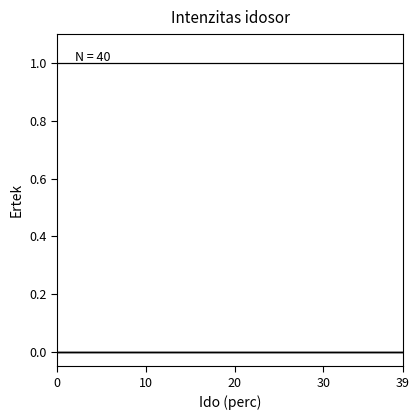

Does the chart have visible grid lines?

No